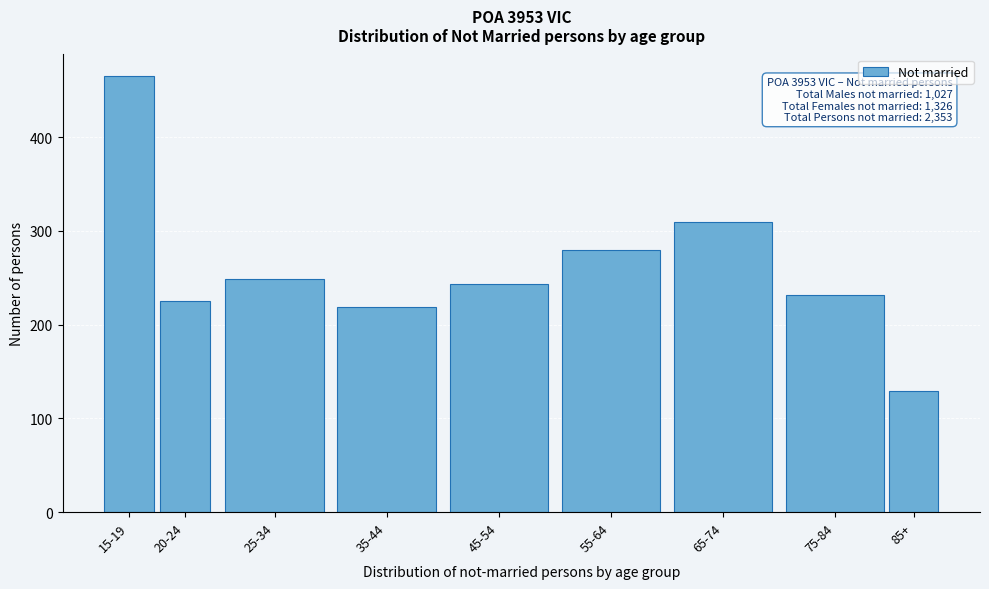

Reading left to right, what are all the values shown in this chart?

15-19=465	20-24=225	25-34=249	35-44=219	45-54=243	55-64=280	65-74=309	75-84=232	85+=129